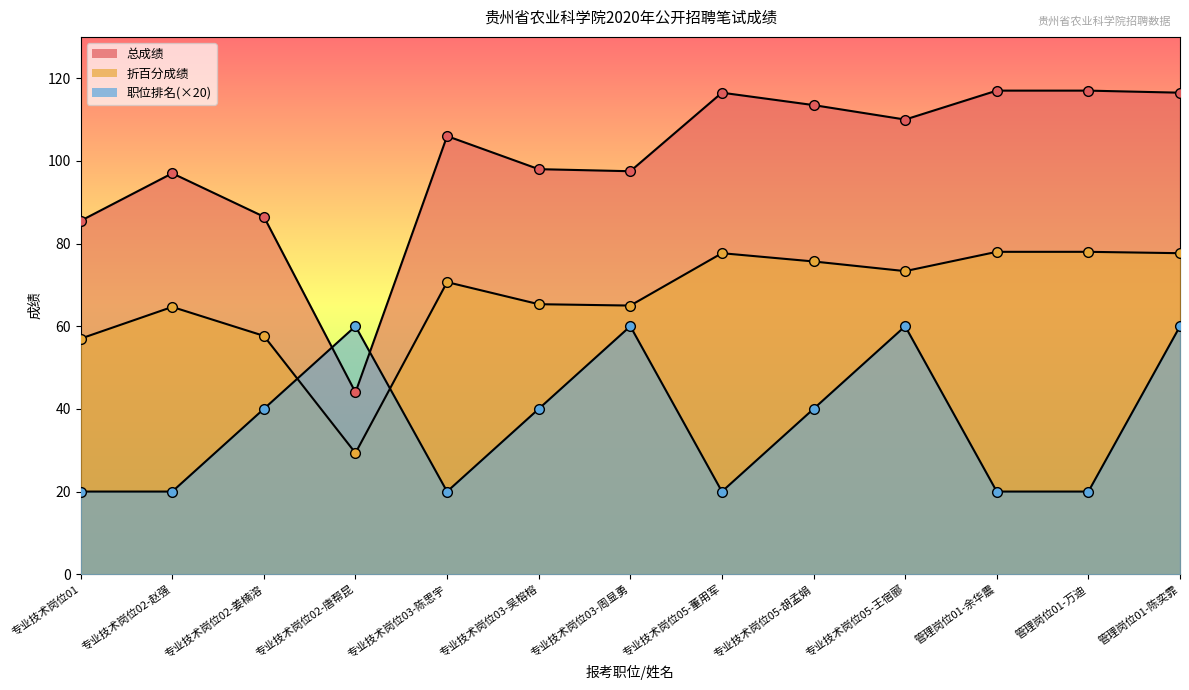

Is the value of 职位排名 at 专业技术岗位02-唐帮昆 greater than the value of 总成绩 at 专业技术岗位03-周显勇?

No